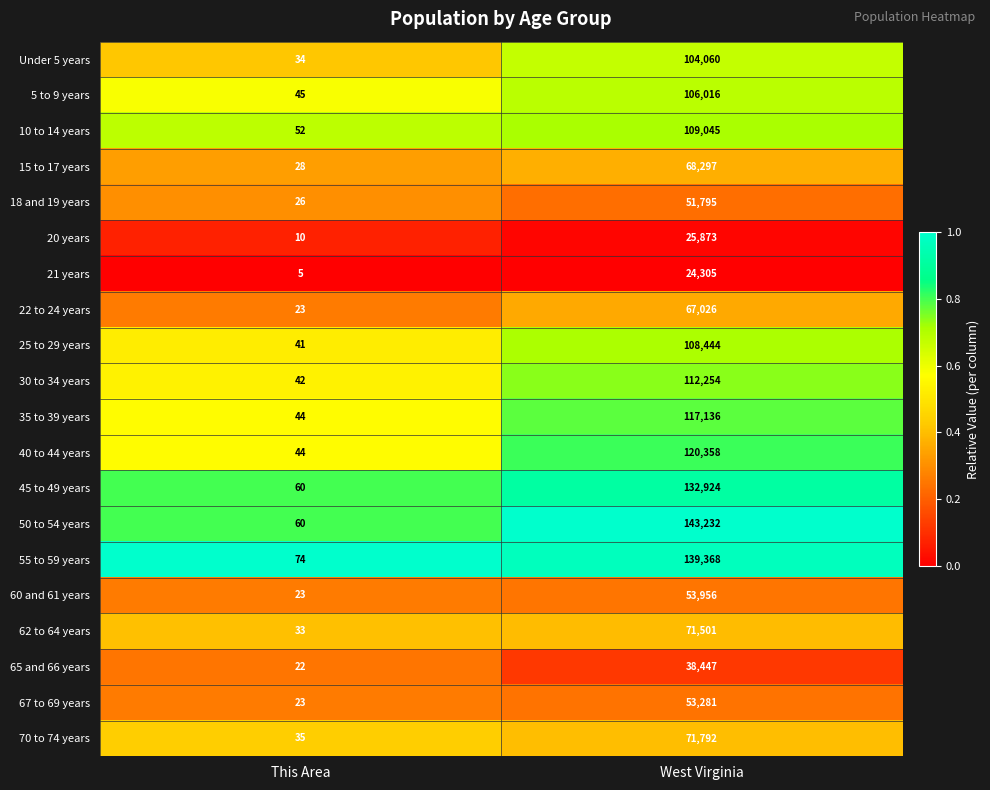

Is it true that Under 5 years equals 34 at This Area?

True